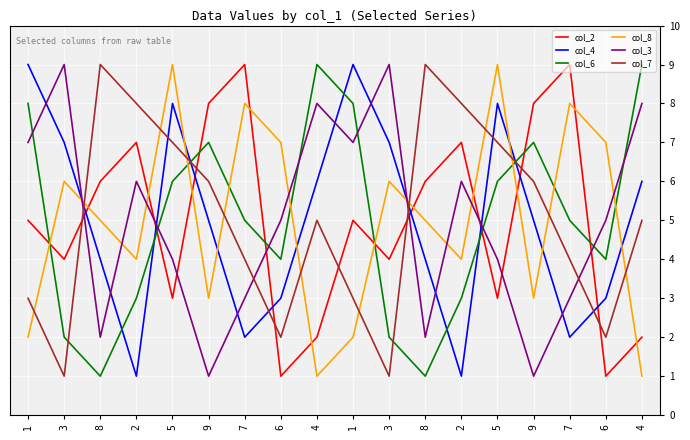

What is the difference between the maximum and minimum values in the col_6 series?

8